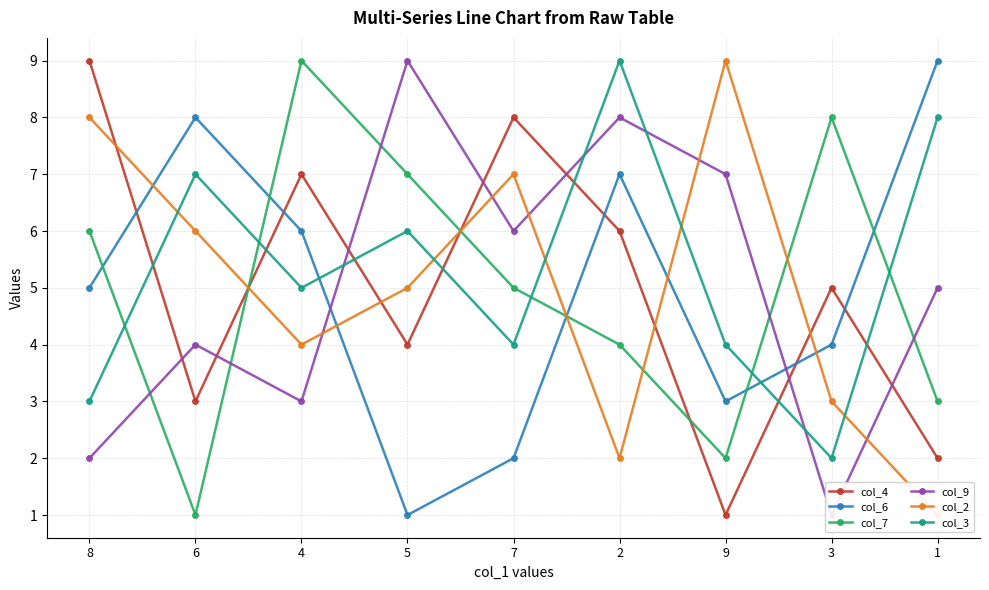

List the series in order of their peak value, lowest first.

col_4, col_6, col_7, col_9, col_2, col_3